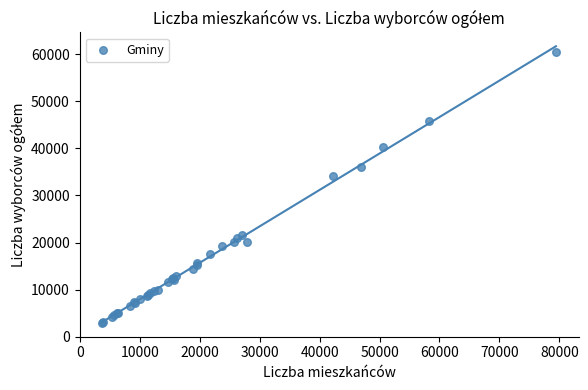

What Y value in the scatter plot is closest to 31693?

34135